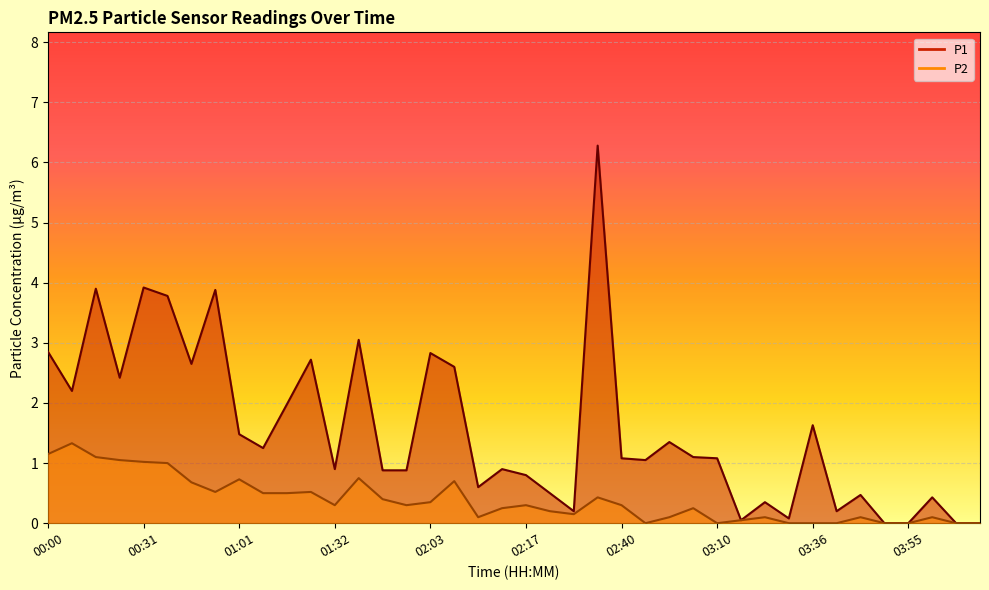

List the labels in order of P1 value, smallest first.

03:51, 03:55, 04:10, 04:17, 03:13, 03:25, 02:28, 03:44, 03:16, 04:04, 03:48, 02:24, 02:10, 02:17, 01:43, 01:49, 01:32, 02:13, 02:43, 02:40, 03:10, 03:07, 01:07, 02:47, 01:01, 03:36, 01:18, 00:03, 00:16, 02:06, 00:50, 01:24, 02:03, 00:00, 01:35, 00:35, 00:54, 00:09, 00:31, 02:36